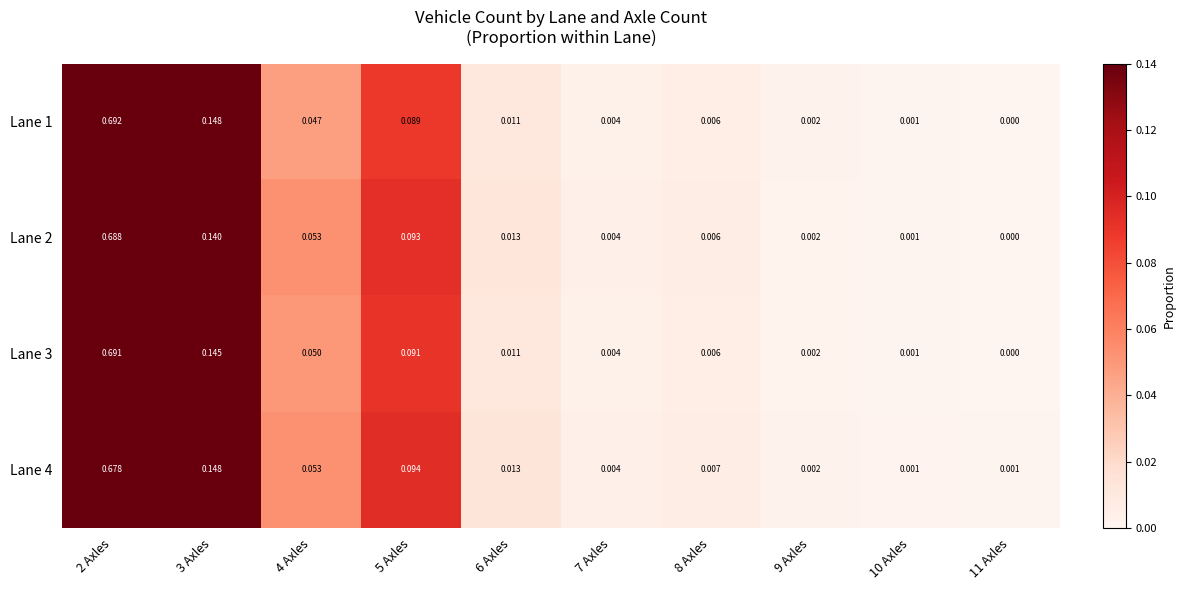

How many data points in Lane 2 are above 0?

9